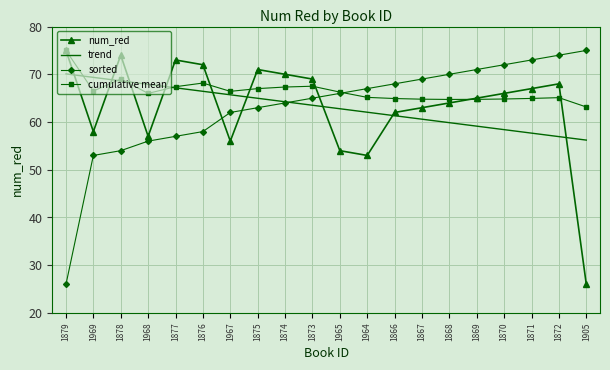

What is the maximum value for num_red?

75.0